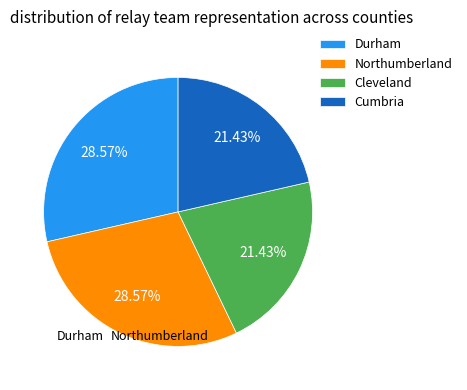

Rank the categories by value from highest to lowest.

Durham, Northumberland, Cleveland, Cumbria